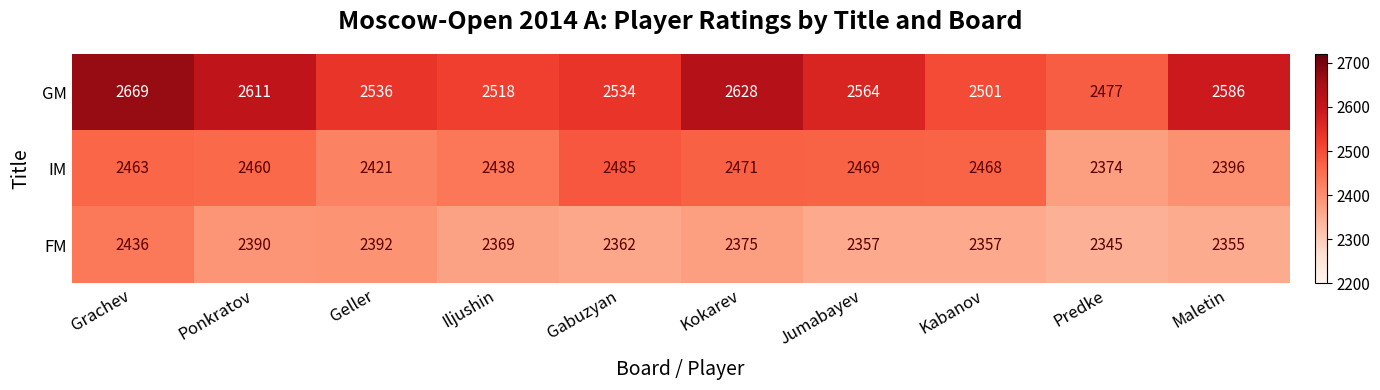

Reading left to right, transcribe all the data shown in this chart.

GM: Grachev=2669	Ponkratov=2611	Geller=2536	Iljushin=2518	Gabuzyan=2534	Kokarev=2628	Jumabayev=2564	Kabanov=2501	Predke=2477	Maletin=2586
IM: Grachev=2463	Ponkratov=2460	Geller=2421	Iljushin=2438	Gabuzyan=2485	Kokarev=2471	Jumabayev=2469	Kabanov=2468	Predke=2374	Maletin=2396
FM: Grachev=2436	Ponkratov=2390	Geller=2392	Iljushin=2369	Gabuzyan=2362	Kokarev=2375	Jumabayev=2357	Kabanov=2357	Predke=2345	Maletin=2355